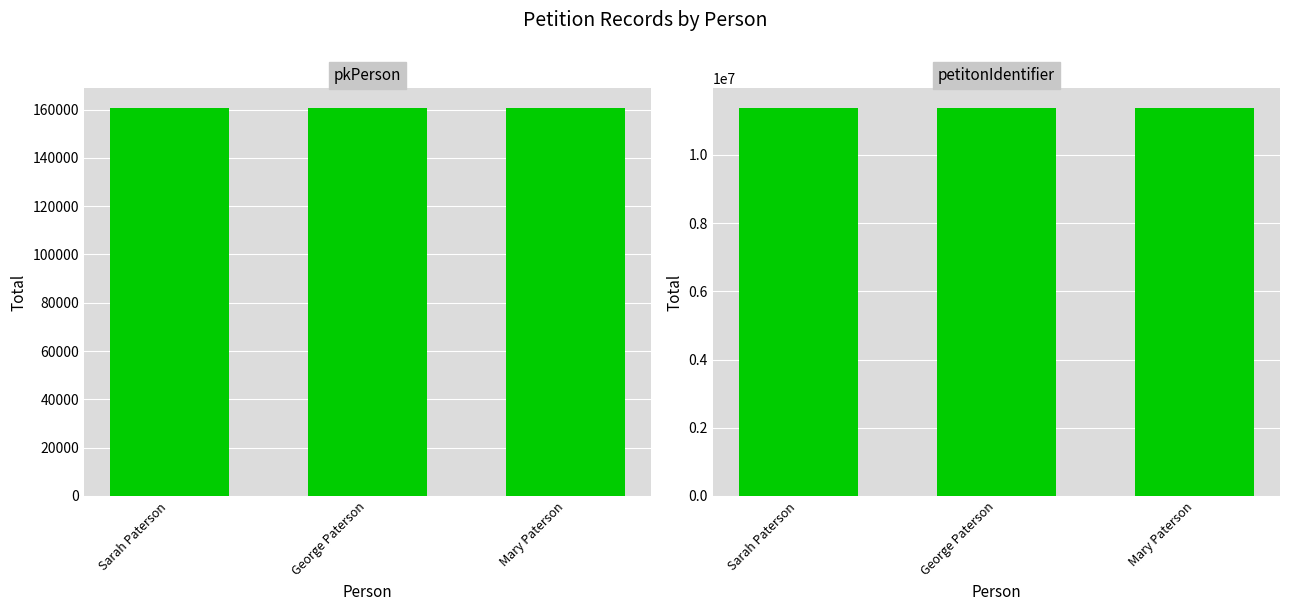

At which label does pkPerson reach its minimum?

Sarah Paterson